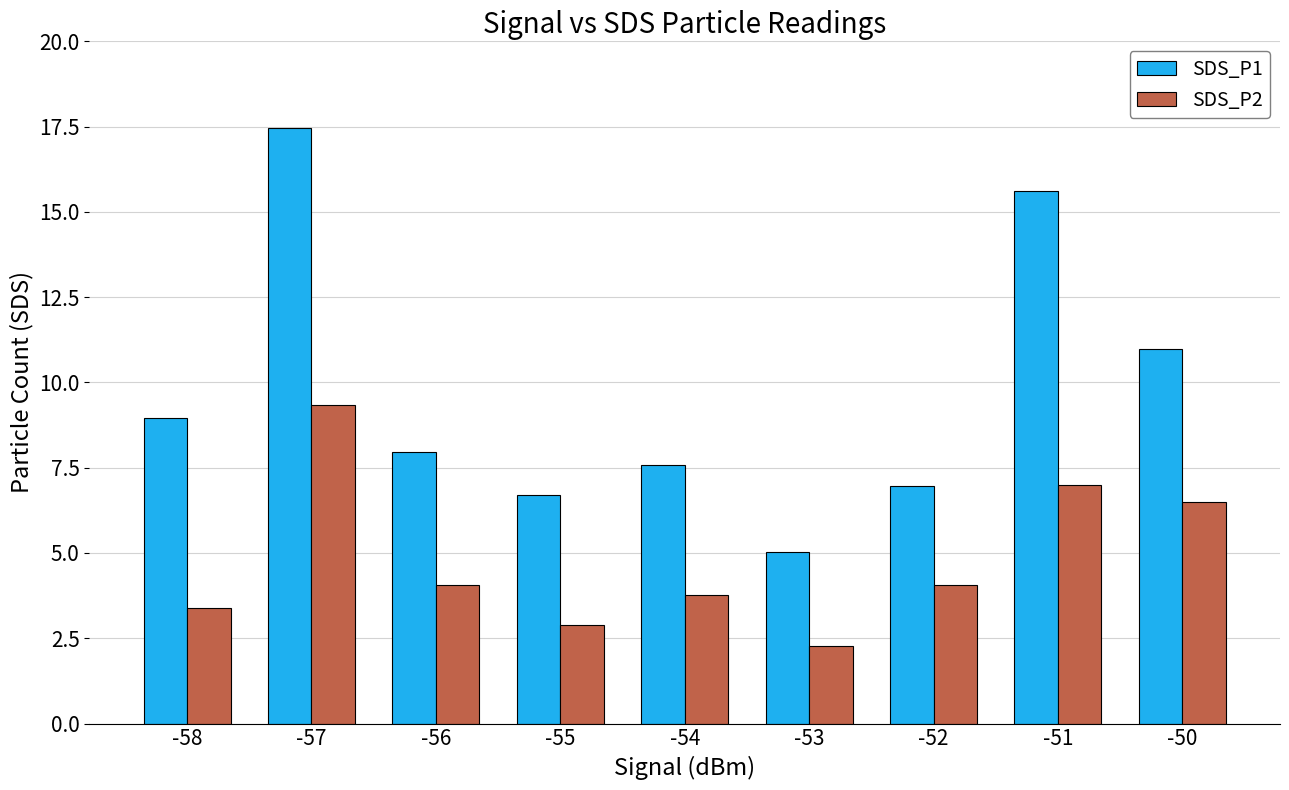

What is the sum of the SDS_P1 values at -53 and -50?

16.0